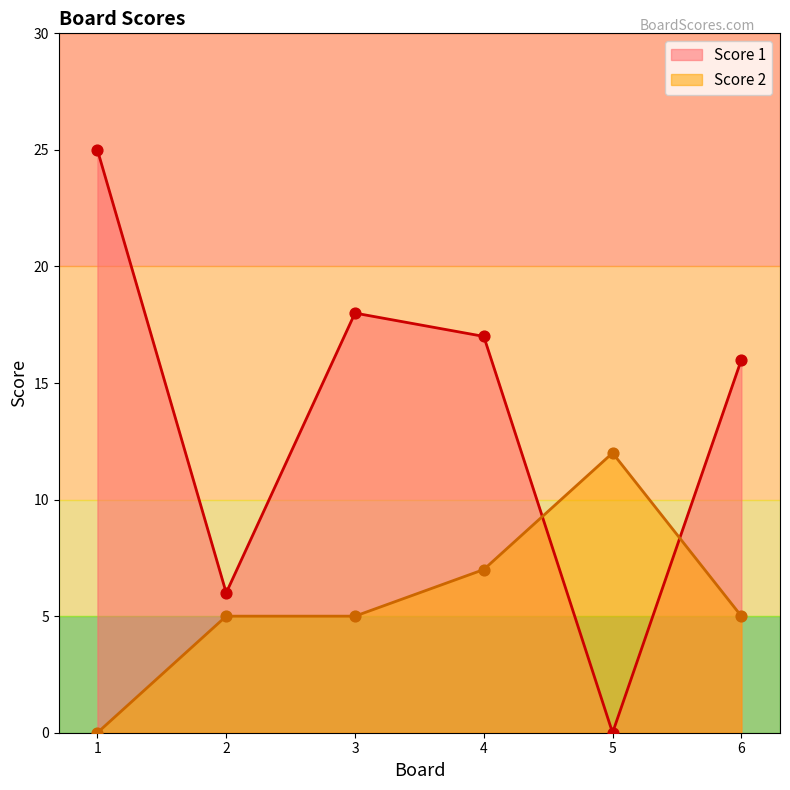

Which series reaches the maximum Y coordinate?

Score 1